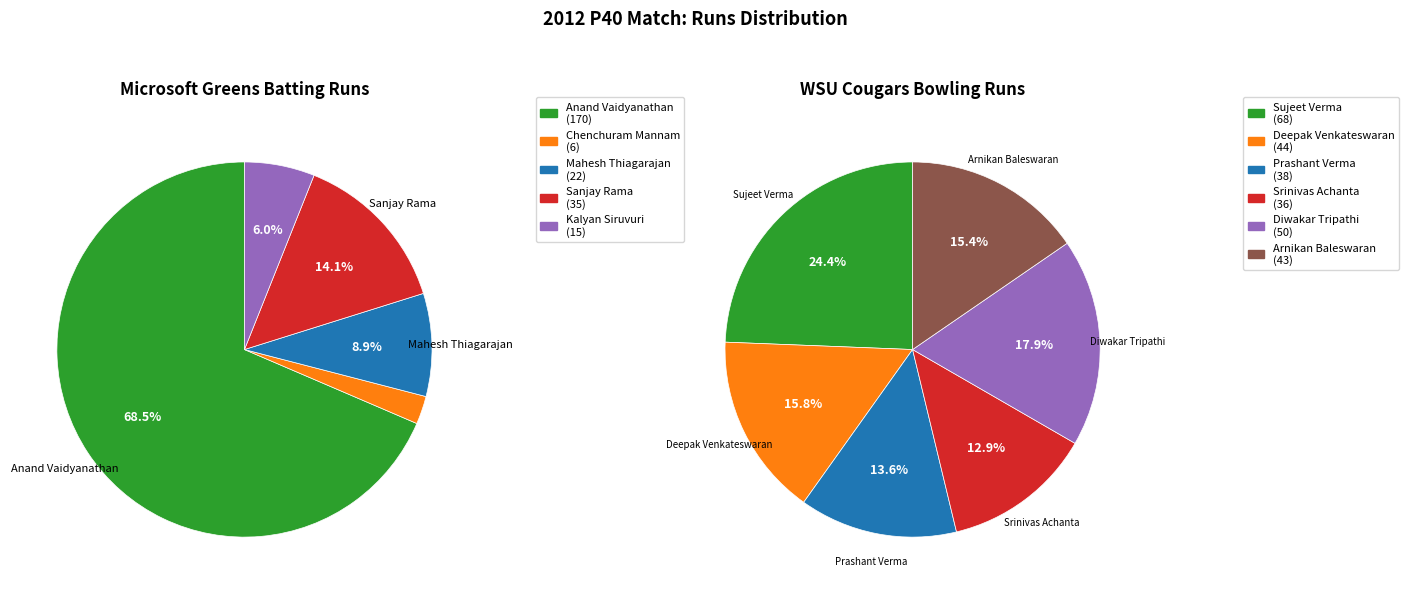

To the nearest percent, what is the combined percentage of Chenchuram Mannam and Diwakar Tripathi?

11%